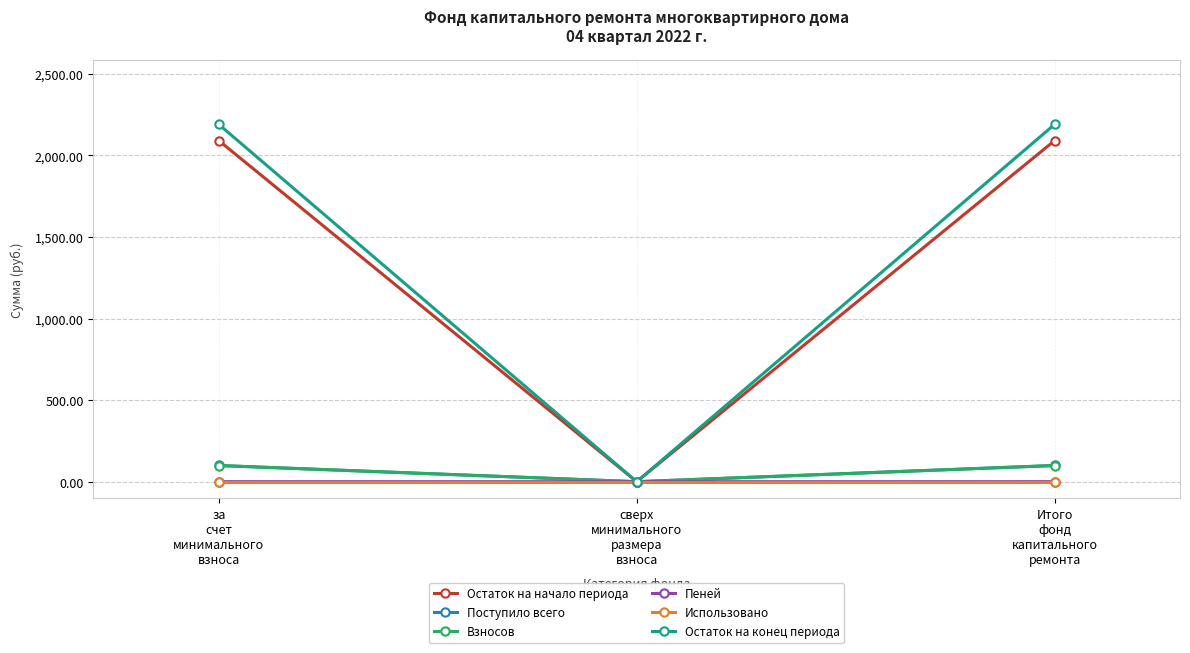

Which series has the largest total across all categories?

Остаток на конец периода